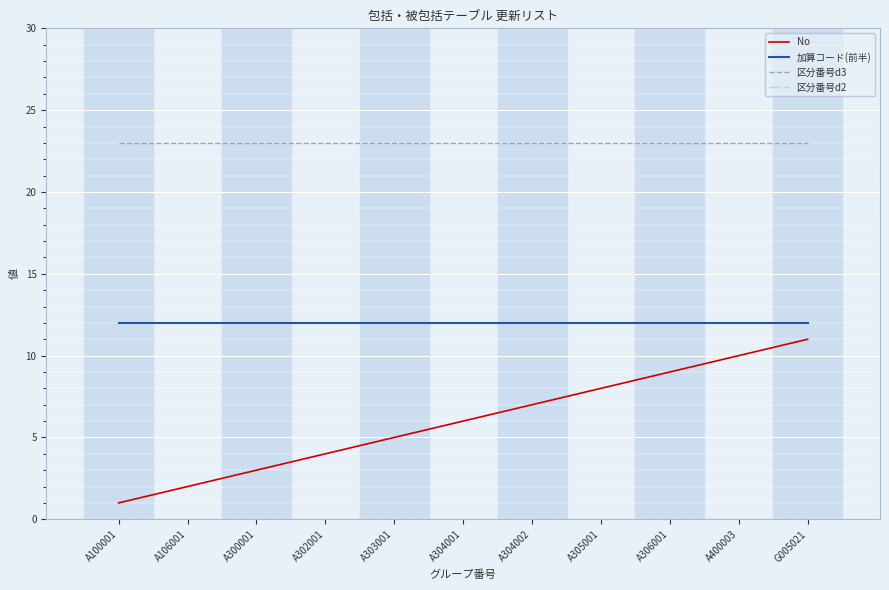

List the labels in order of No value, largest first.

G005021, A400003, A306001, A305001, A304002, A304001, A303001, A302001, A300001, A106001, A100001